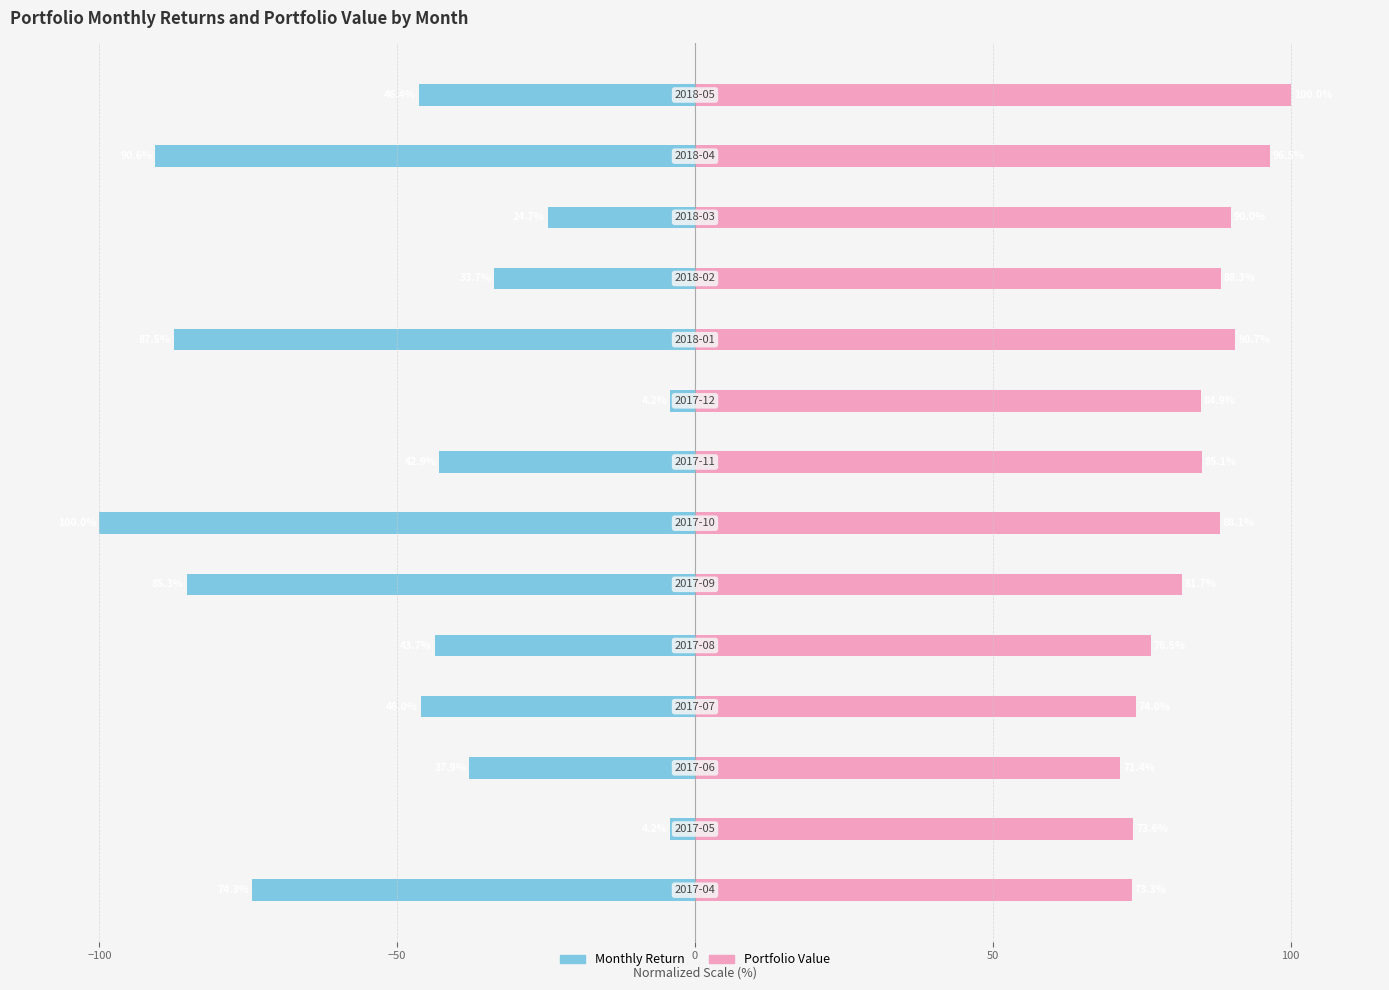

Which series changed the most between 0 and 8?

Monthly Return